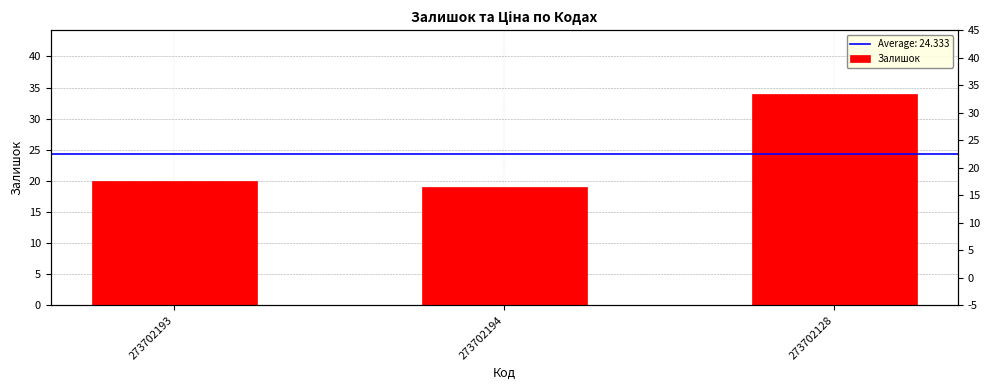

Rank the categories by value from highest to lowest.

273702128, 273702193, 273702194